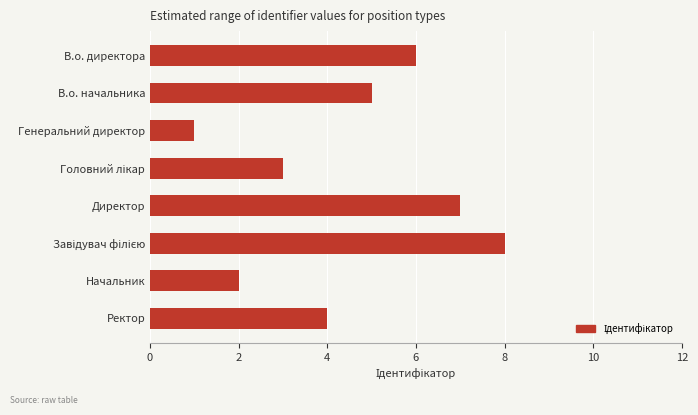

Does the chart contain stacked bars?

No